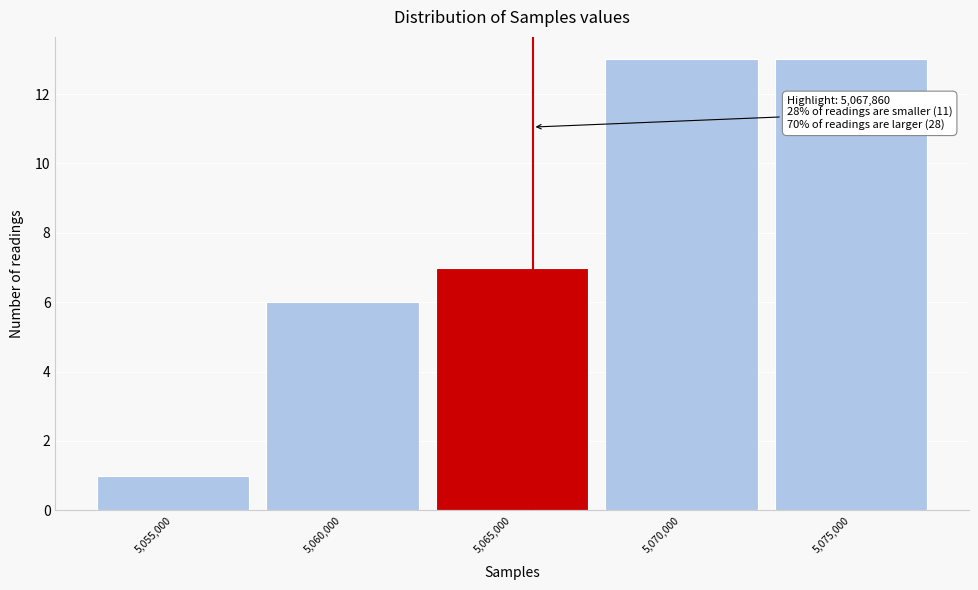

Reading left to right, transcribe all the data shown in this chart.

5,055,000=1	5,060,000=6	5,065,000=7	5,070,000=13	5,075,000=13